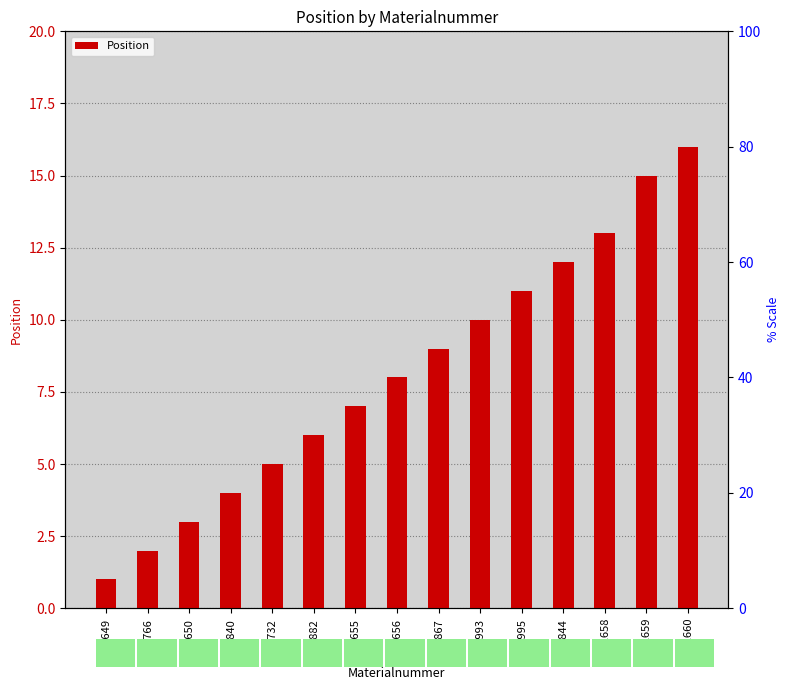

What position from the right is M70882?

10